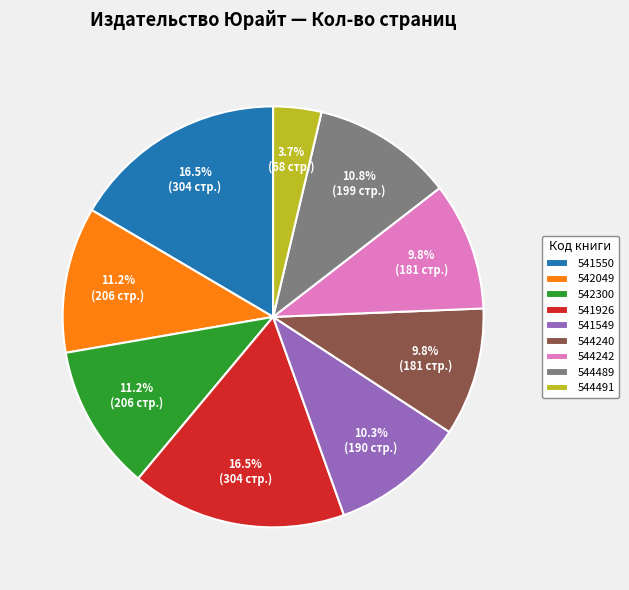

To the nearest percent, what is the average slice percentage?

11%